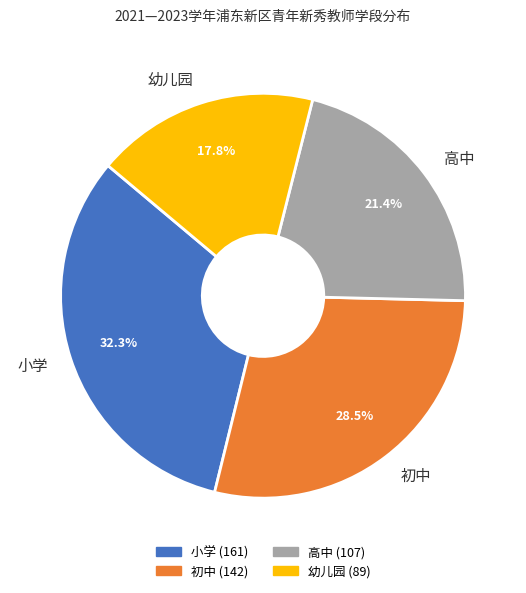

Between 初中 and 幼儿园, which is larger?

初中